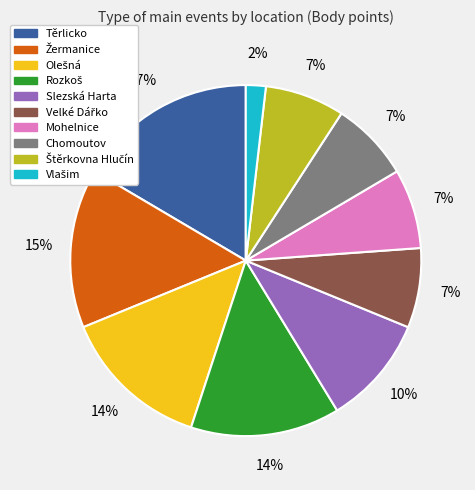

To the nearest percent, what is the difference between the largest and smallest slice percentages?

15%